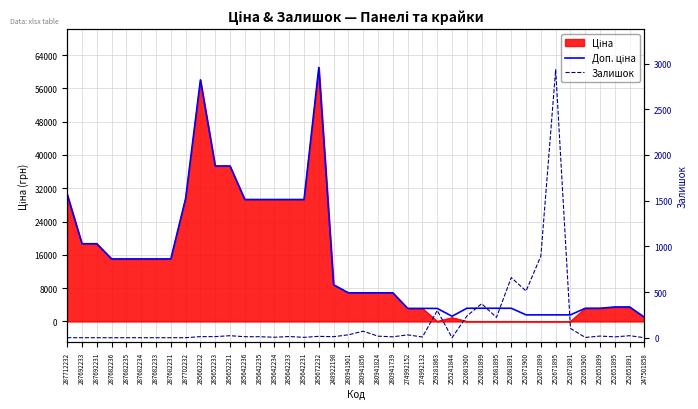

What is the label of the 36th point from the right?

287682235